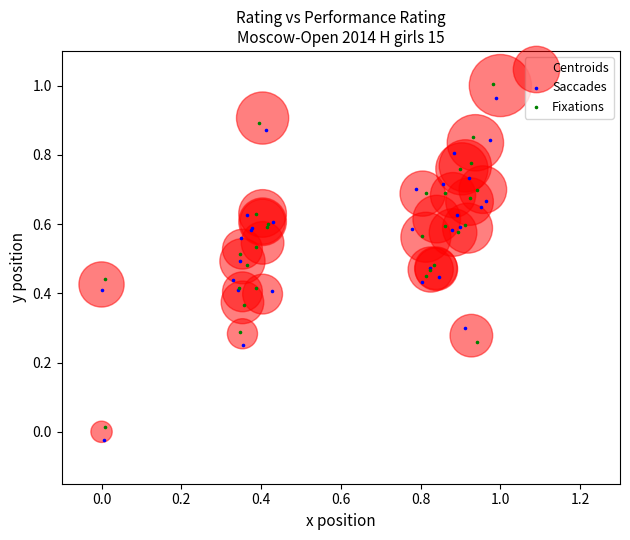

Which series has the largest Y range (max minus min)?

Centroids